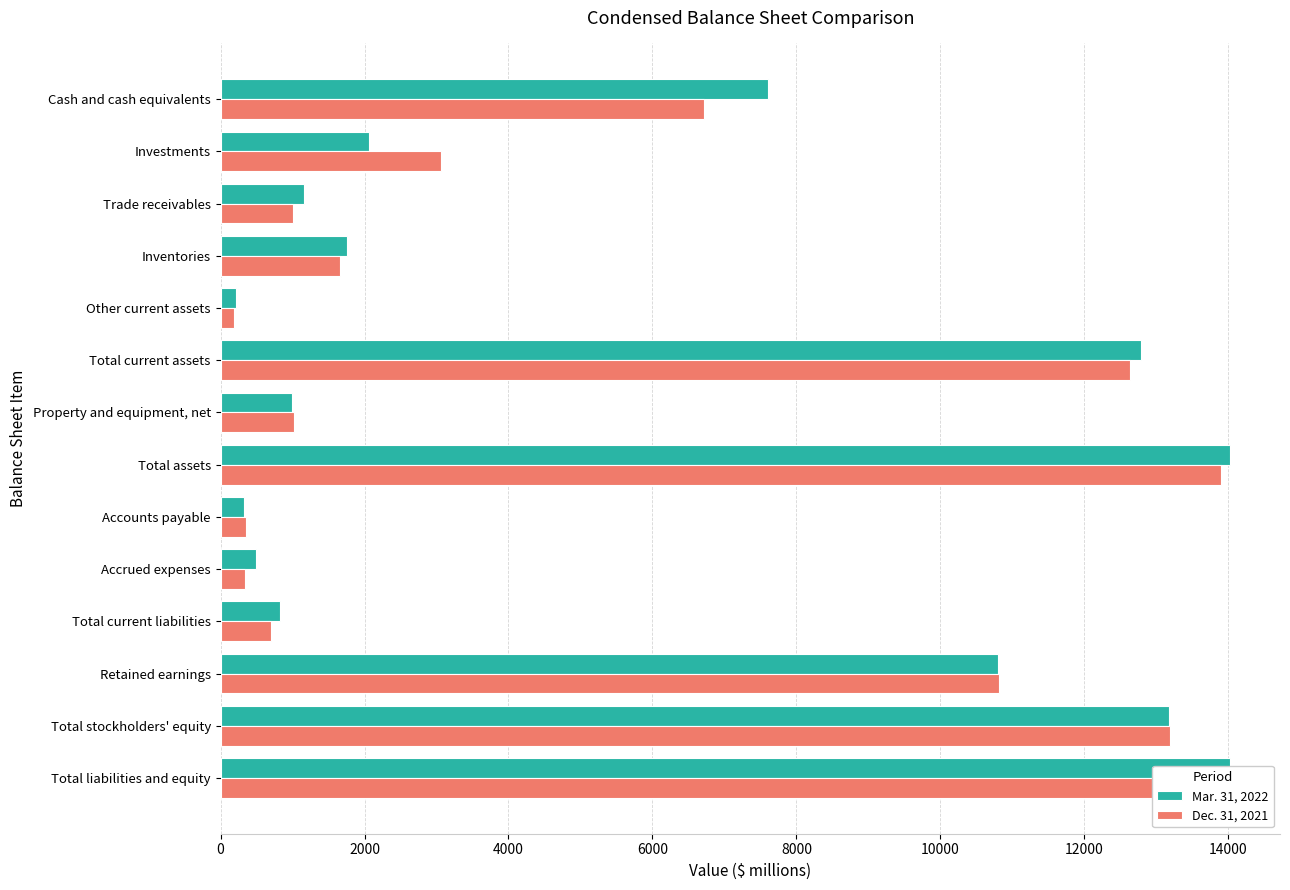

The Mar. 31, 2022 series shows 442 at Trade receivables. True or false?

False